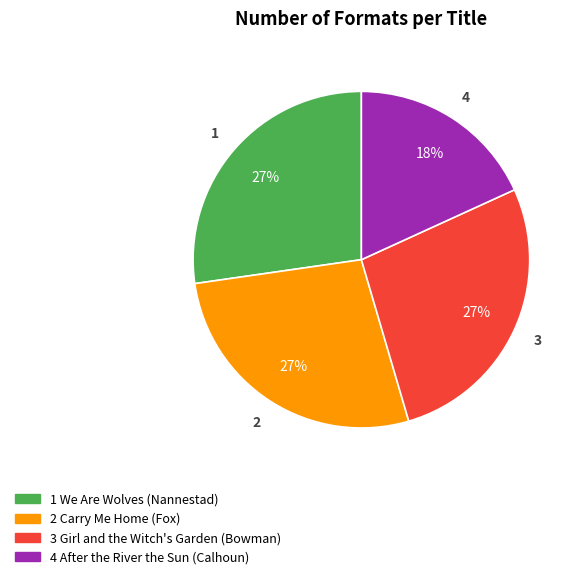

Does any single category account for the majority?

No